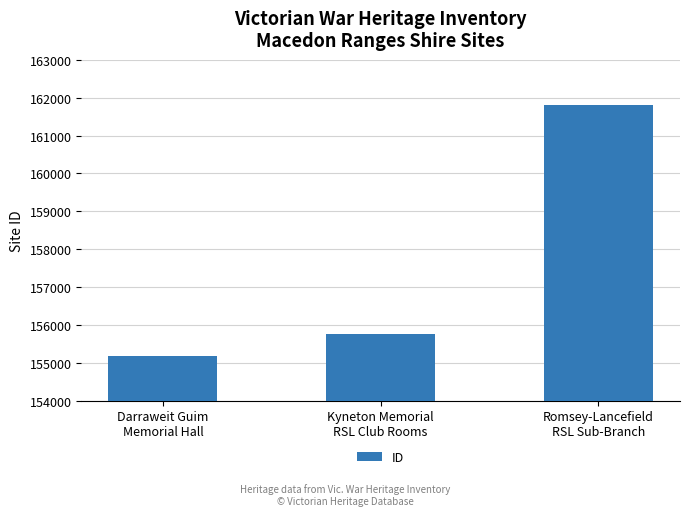

What is the greatest value displayed?

161805